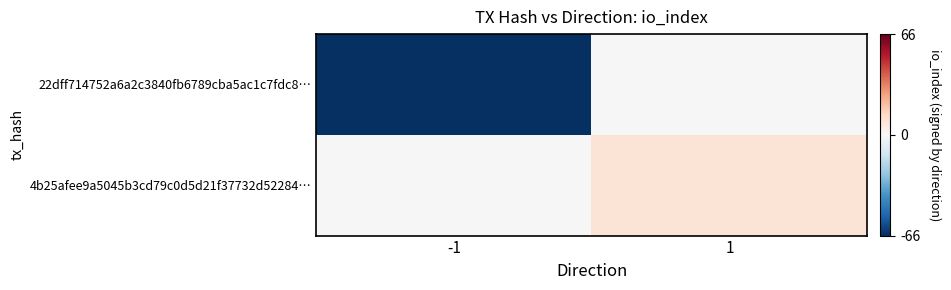

What is the maximum value shown in the chart?

9